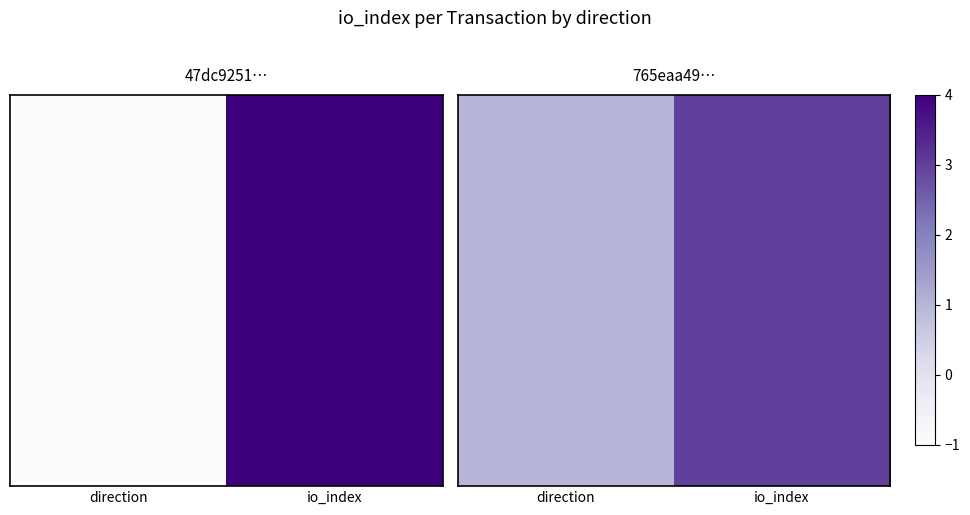

Reading left to right, transcribe all the data shown in this chart.

direction=1	io_index=3